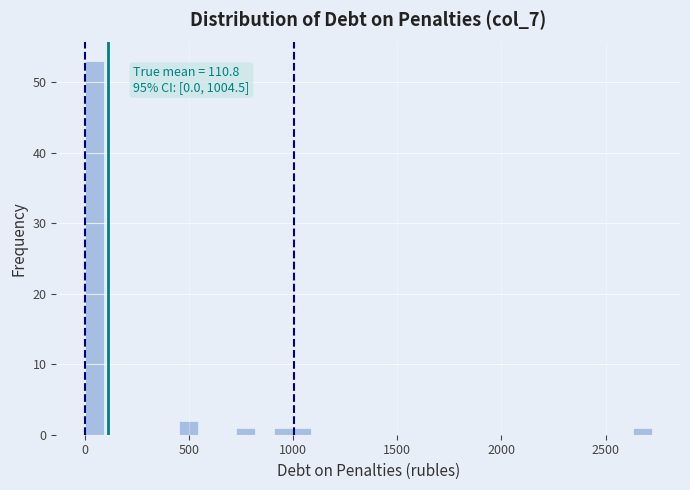

Read against the x-axis, roughly where is the centre of the tallest bar?

50